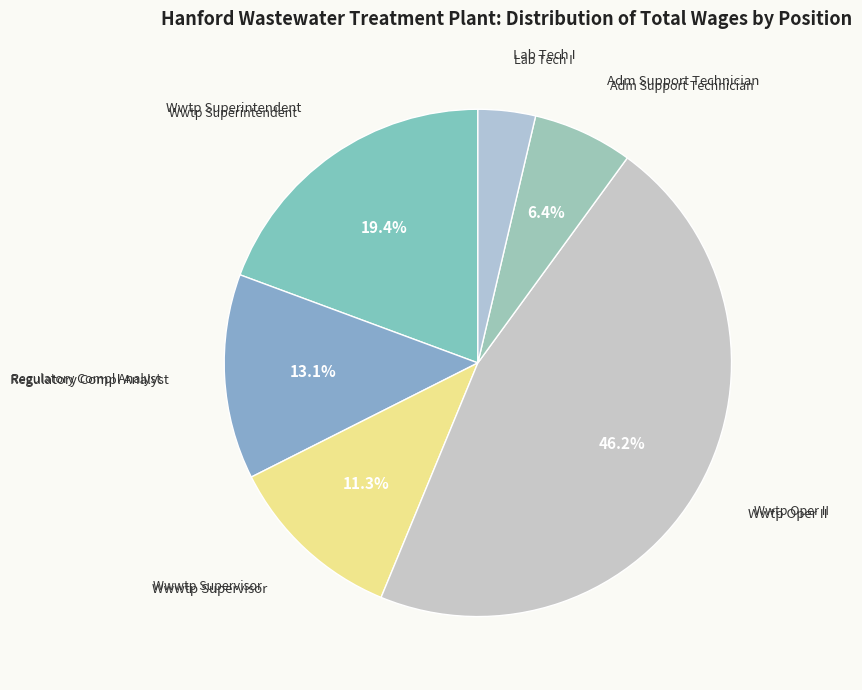

How many segments does this pie chart have?

6